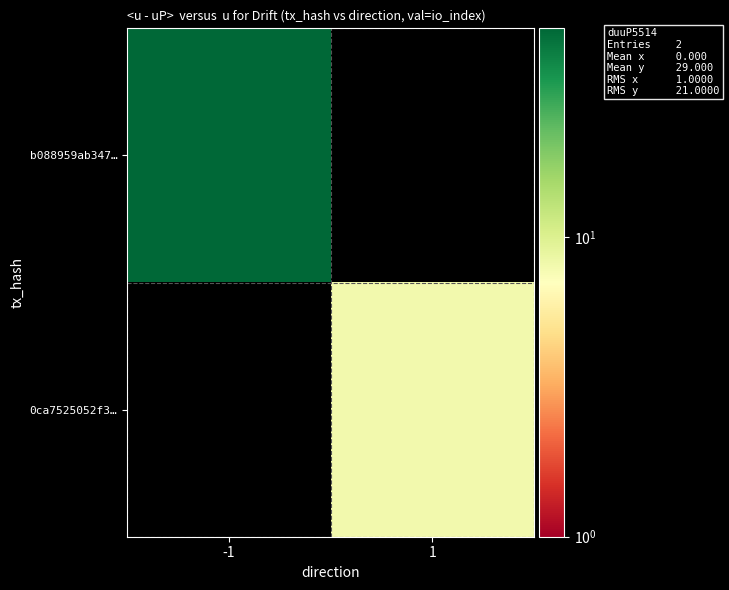

At how many categories does at least one series exceed 13?

1